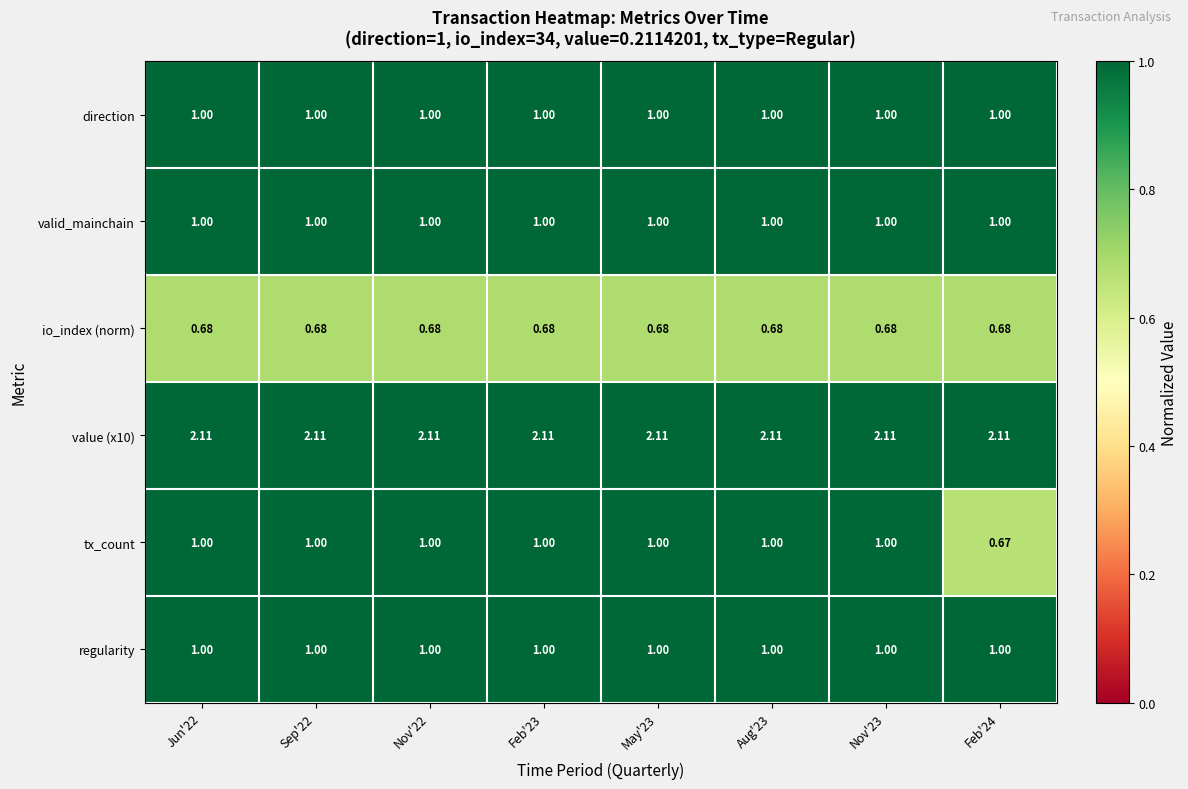

At which category does the chart reach its peak across all series?

Jun'22